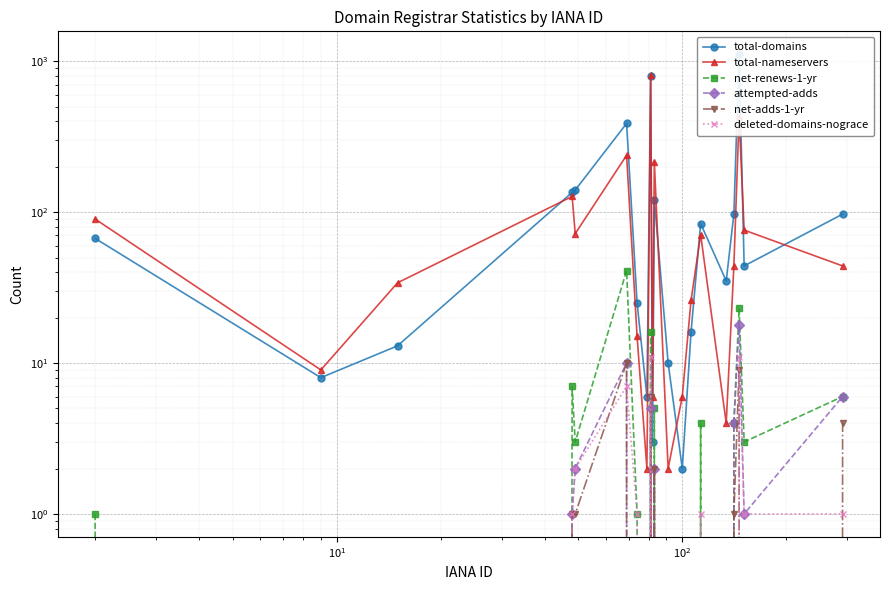

How many positive values does the net-renews-1-yr series have?

12